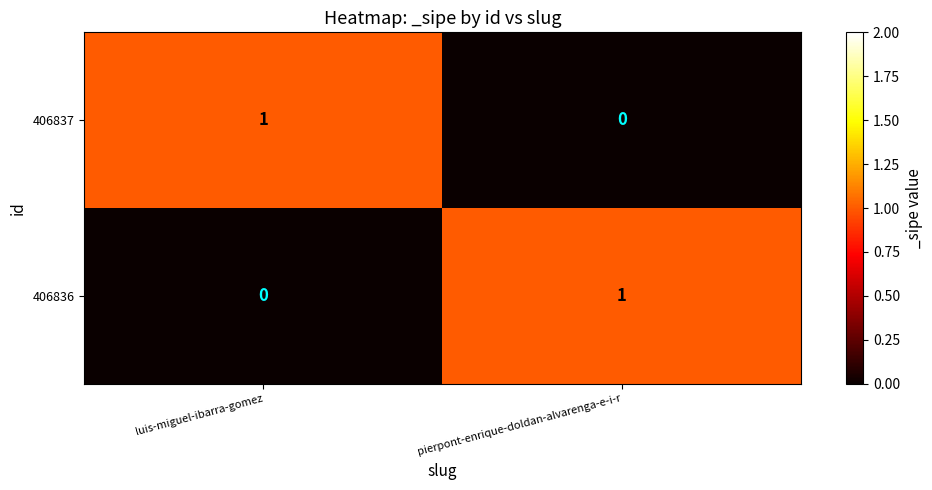

Where is 406836 nearest to the value 0?

luis-miguel-ibarra-gomez